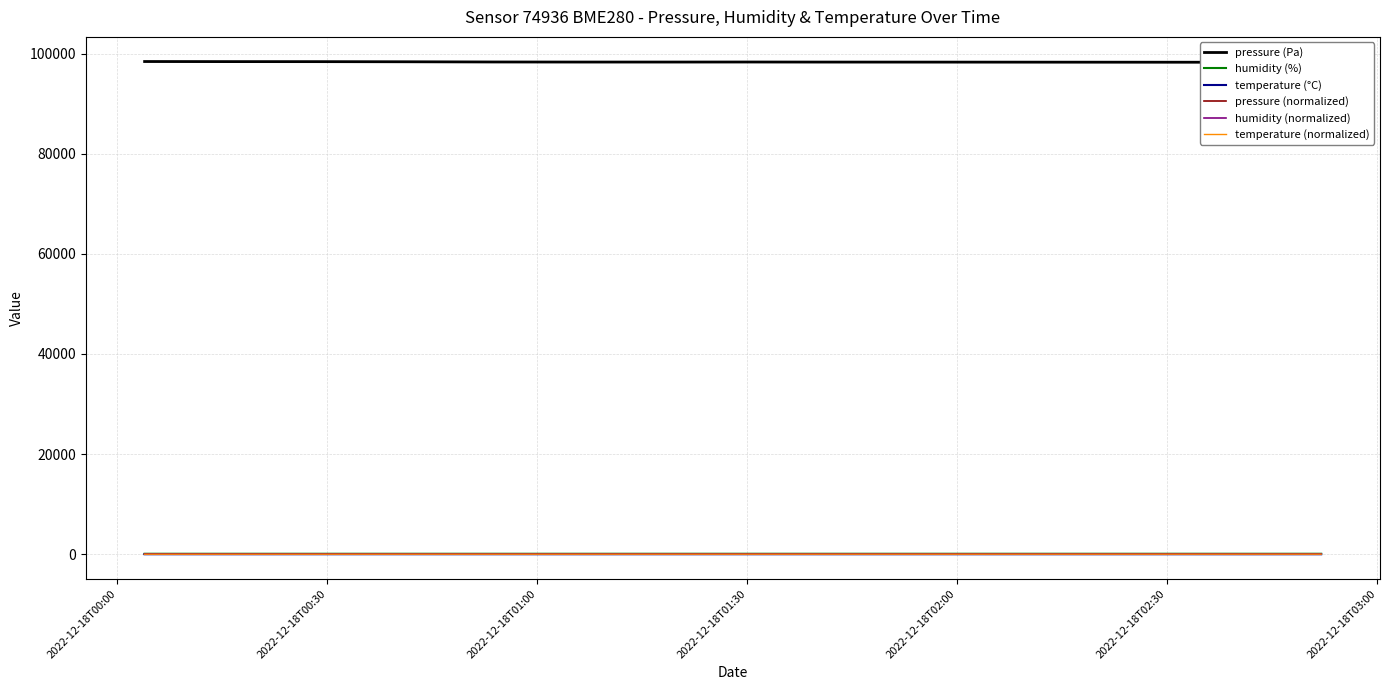

What is the sum of all temperature (°C) values?

-73.7